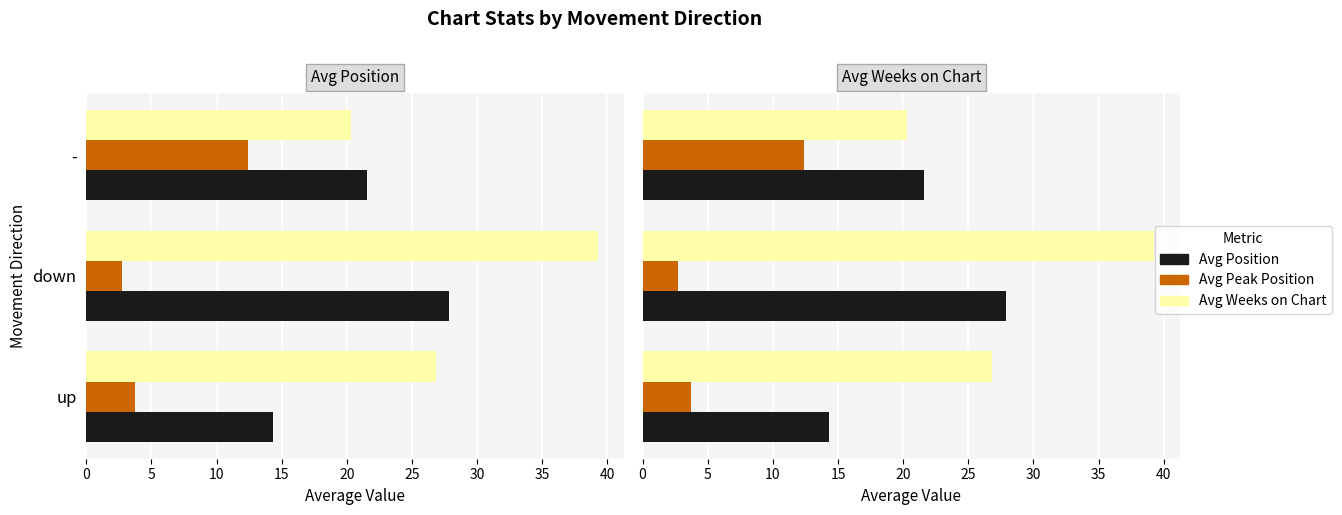

What is the greatest value displayed?

39.3